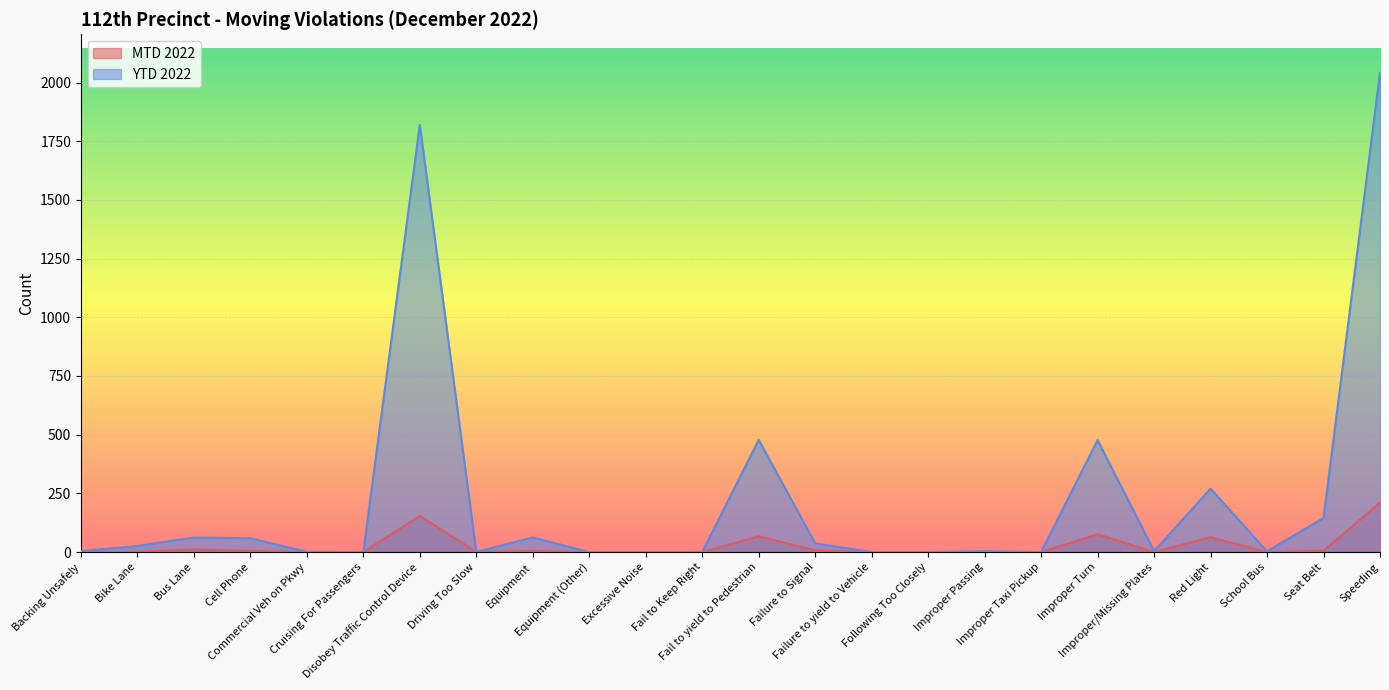

How many values in the YTD 2022 series exceed 4?

11